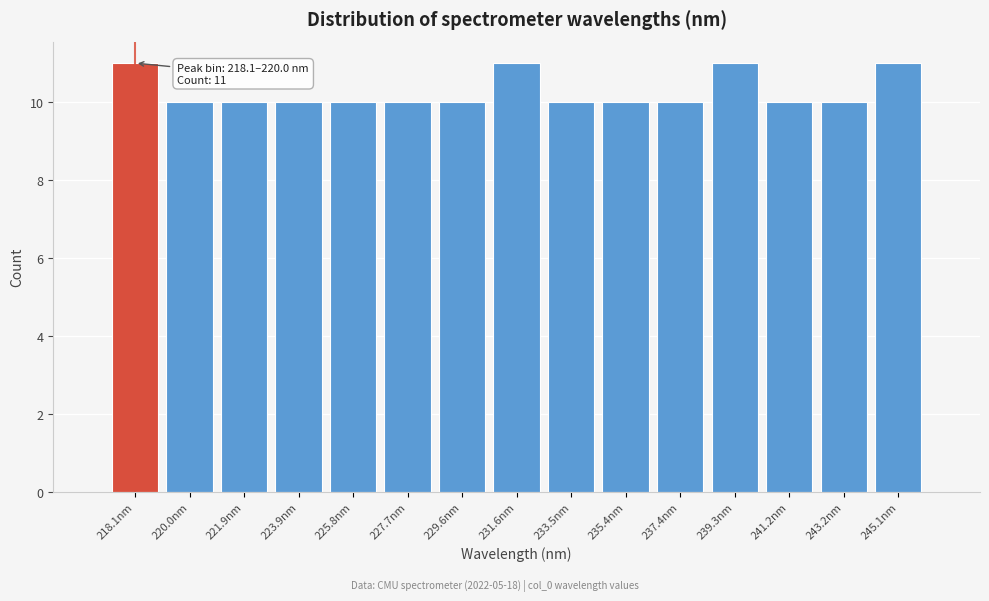

Reading left to right, transcribe all the data shown in this chart.

11	10	10	10	10	10	10	11	10	10	10	11	10	10	11